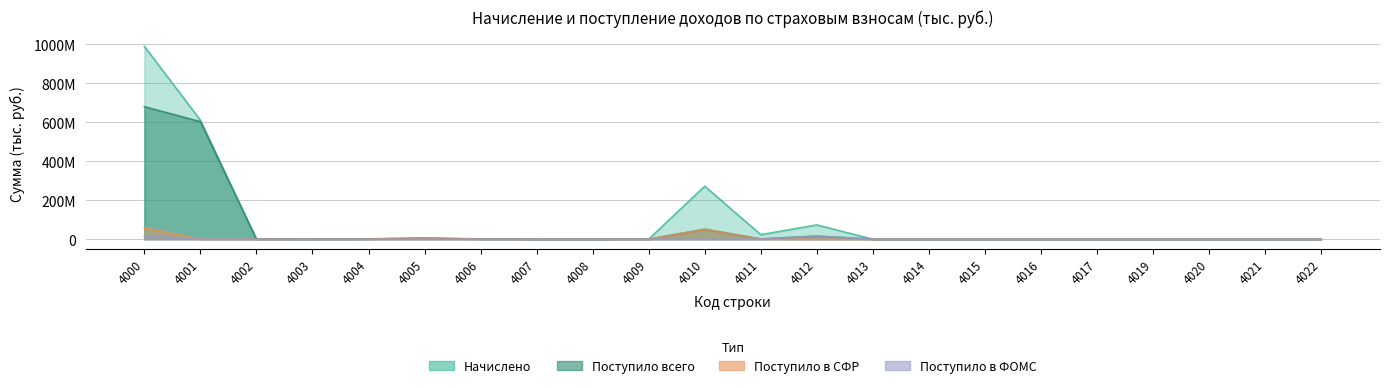

What is the difference between the maximum and minimum values in the Поступило всего series?

680902050